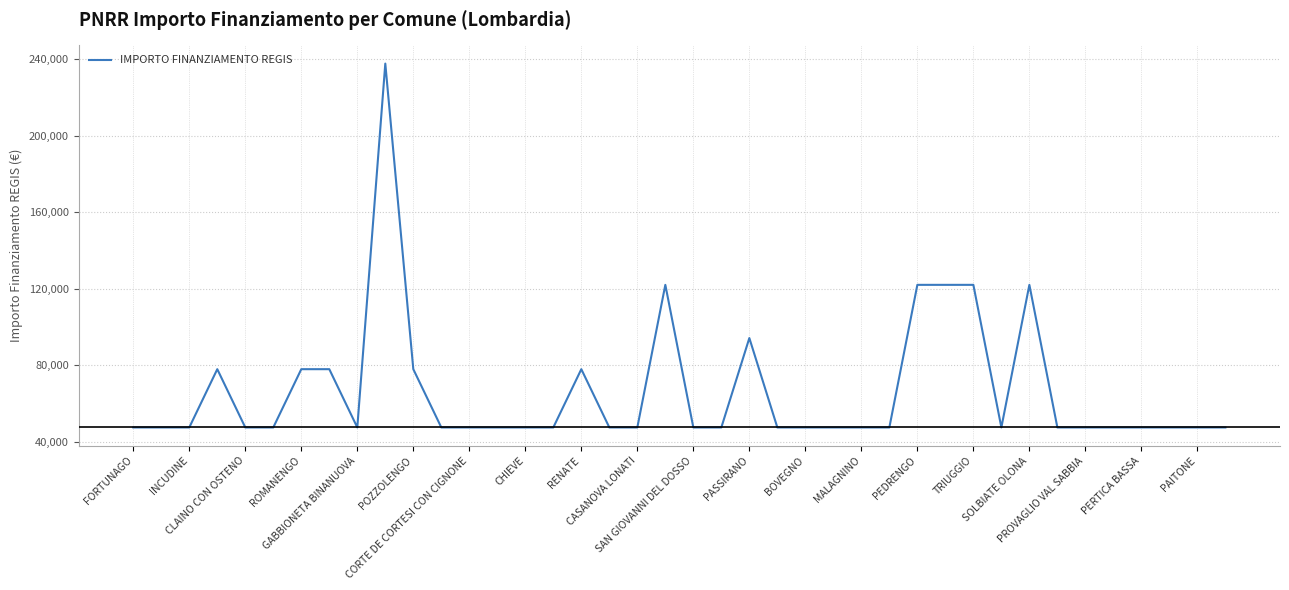

What is the difference between the maximum and minimum values?

190254